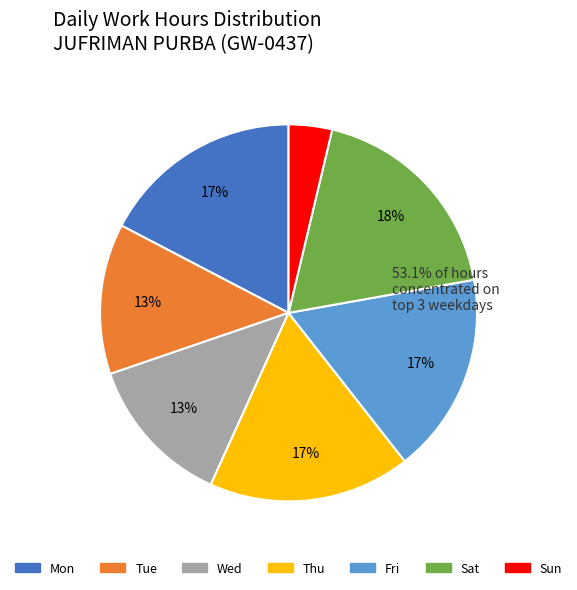

To the nearest percent, what is the average slice percentage?

14%